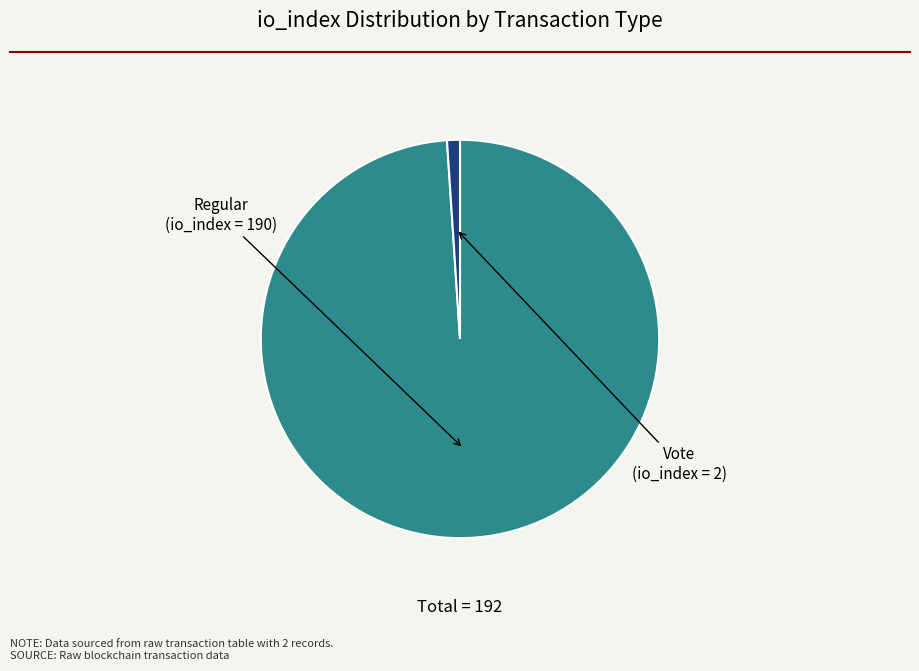

Is there any slice that represents more than half of the pie?

Yes